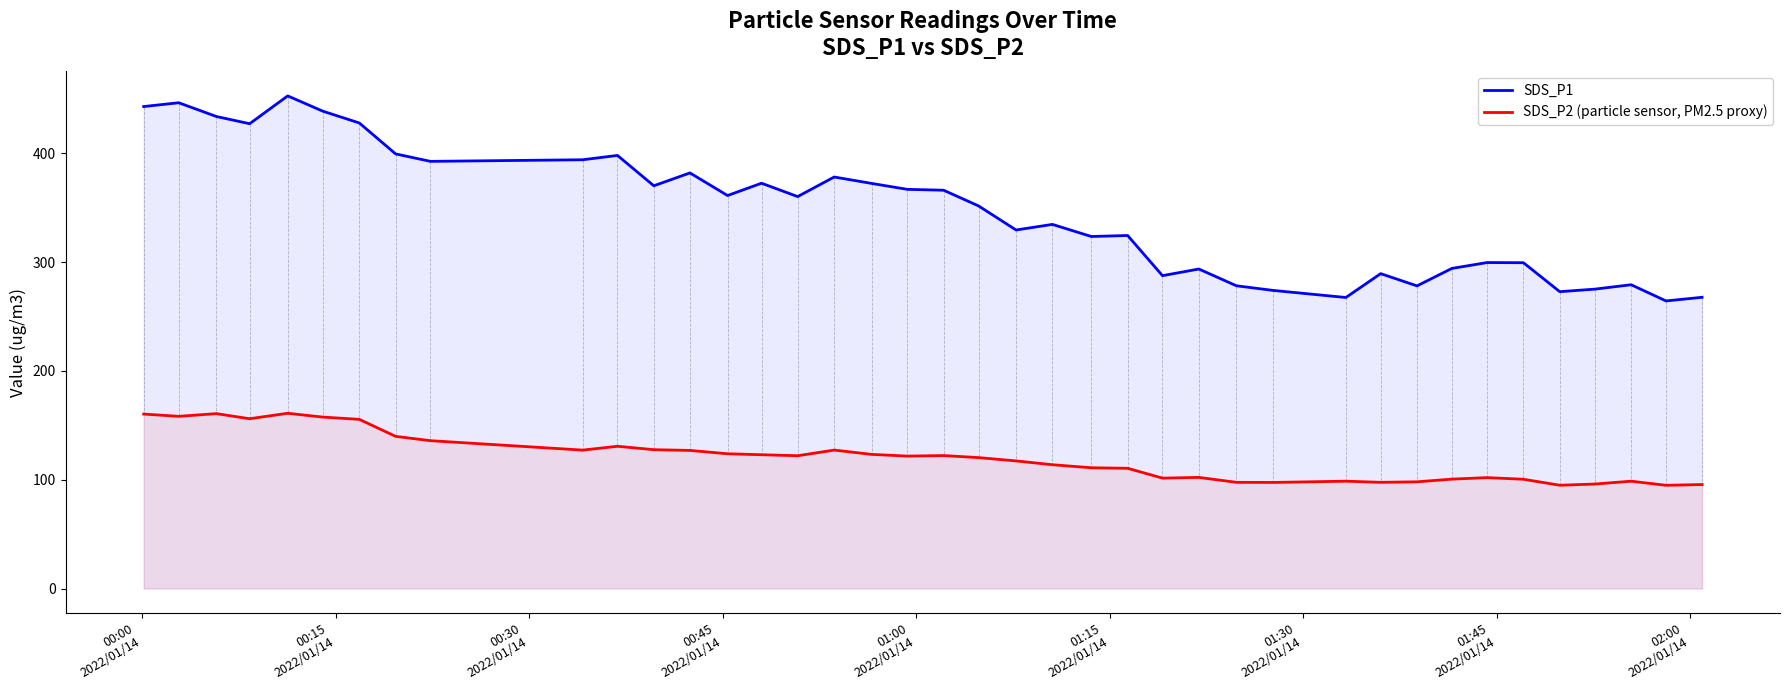

What is the difference between the maximum and minimum values in the SDS_P1 series?

188.4